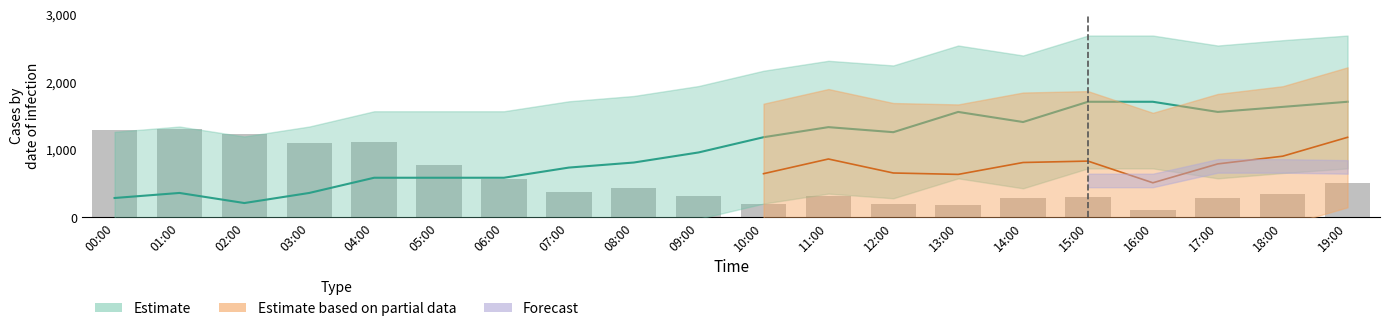

What is the label of the 13th bar from the left?

12:00